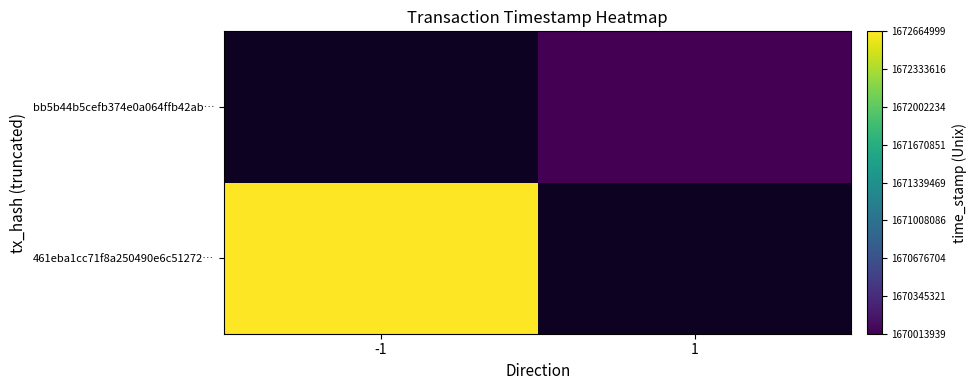

At which label is 461eba1cc71f8a250490e6c51272… closest to 1672664999?

-1